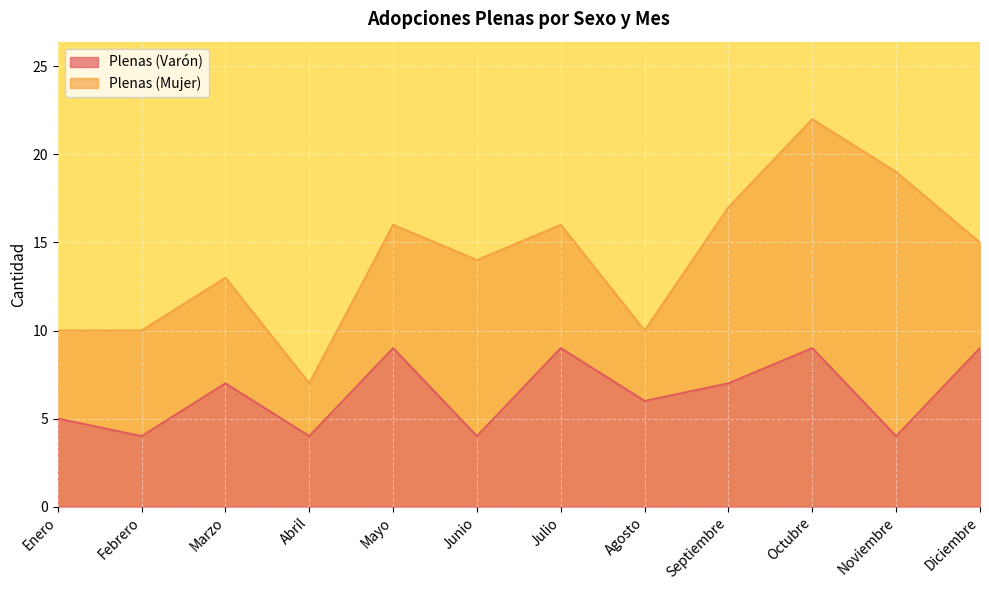

Reading left to right, extract all data points from this chart.

Enero=5	Febrero=4	Marzo=7	Abril=4	Mayo=9	Junio=4	Julio=9	Agosto=6	Septiembre=7	Octubre=9	Noviembre=4	Diciembre=9